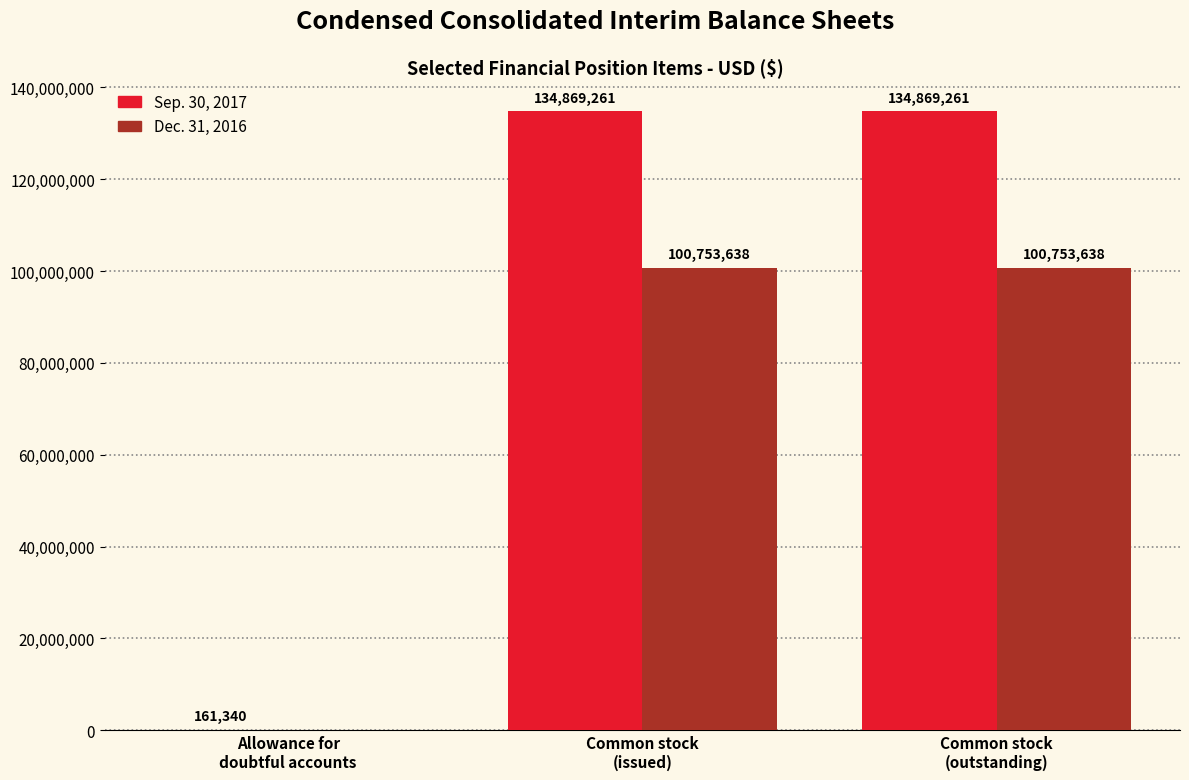

Are the bars grouped side by side (vs. stacked)?

Yes